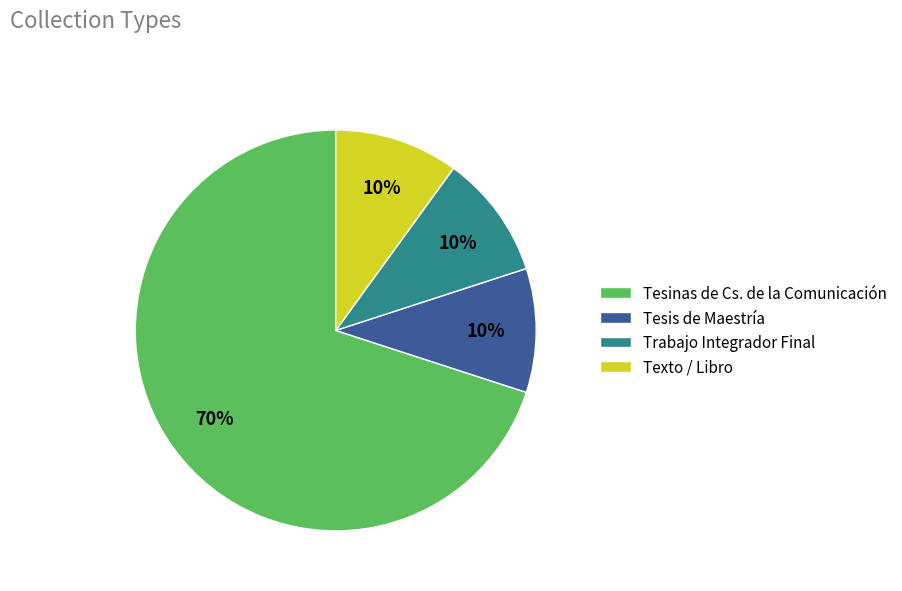

To the nearest percent, what is the average slice percentage?

25%